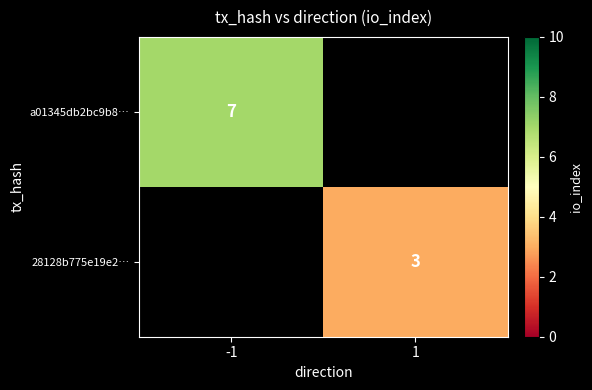

True or false: a01345db2bc9b8… has a value of 7 at -1.

True